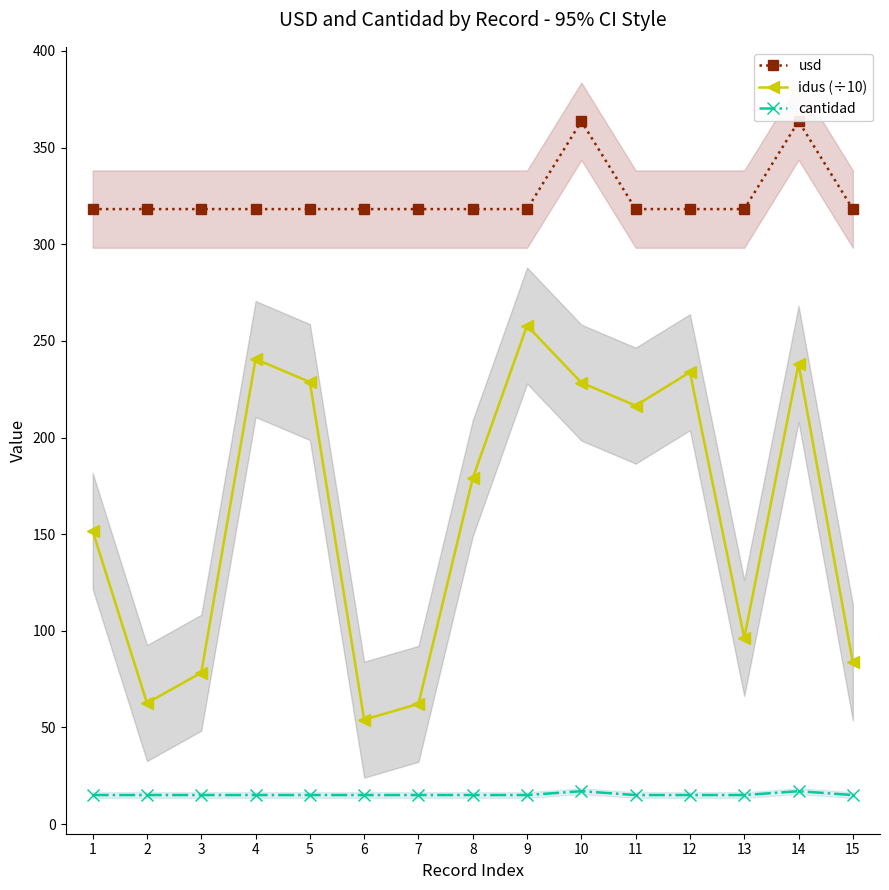

What is the total value across all series at 13?

429.5